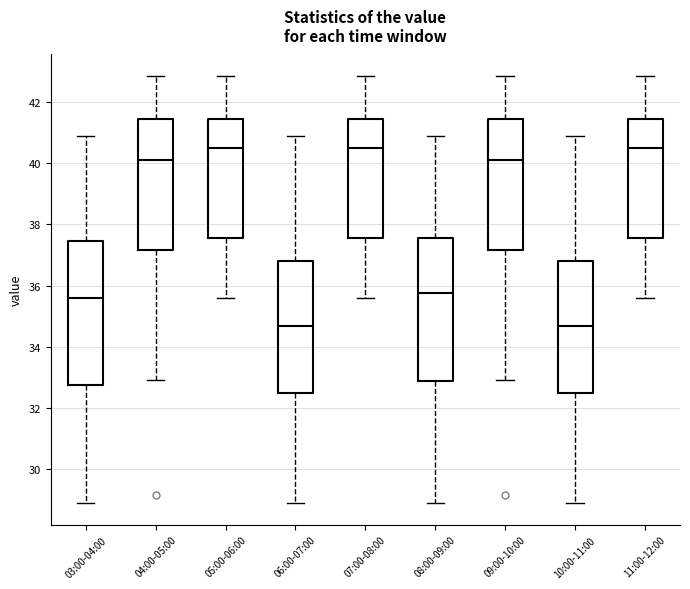

Reading left to right, read every box against the y-axis: the position of its median line, the range the box covers, and the ends of its whiskers. The values are not printed on the chart, so give them approximately, as read against the axis.

03:00-04:00: median 35.6, box 32.8 to 37.4, whiskers 28.8 to 40.8
04:00-05:00: median 40.2, box 37.2 to 41.4, whiskers 33.0 to 42.8
05:00-06:00: median 40.4, box 37.6 to 41.4, whiskers 35.6 to 42.8
06:00-07:00: median 34.6, box 32.4 to 36.8, whiskers 28.8 to 40.8
07:00-08:00: median 40.4, box 37.6 to 41.4, whiskers 35.6 to 42.8
08:00-09:00: median 35.8, box 32.8 to 37.6, whiskers 28.8 to 40.8
09:00-10:00: median 40.2, box 37.2 to 41.4, whiskers 33.0 to 42.8
10:00-11:00: median 34.6, box 32.4 to 36.8, whiskers 28.8 to 40.8
11:00-12:00: median 40.4, box 37.6 to 41.4, whiskers 35.6 to 42.8